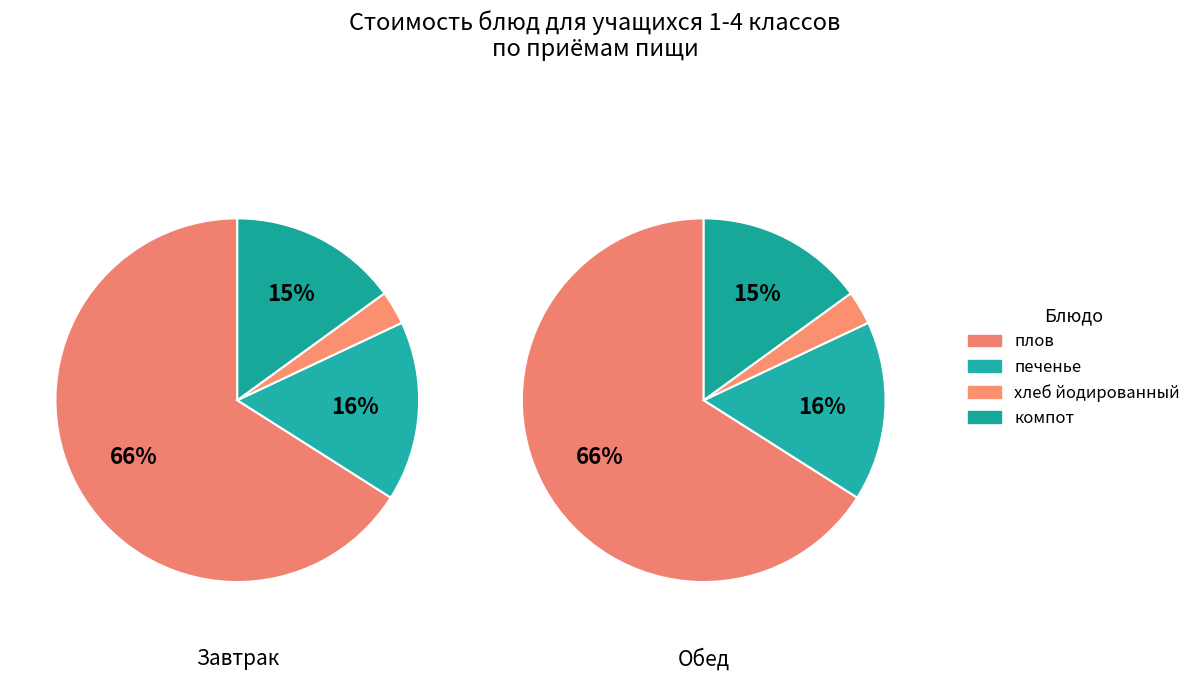

Does плов account for over 50% of the chart?

Yes